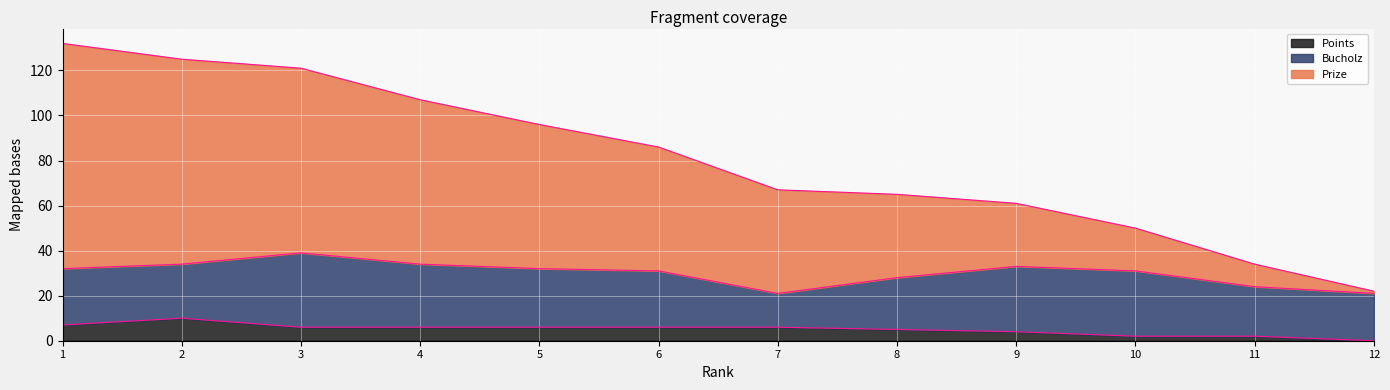

Is it true that Points equals 6 at 3?

True